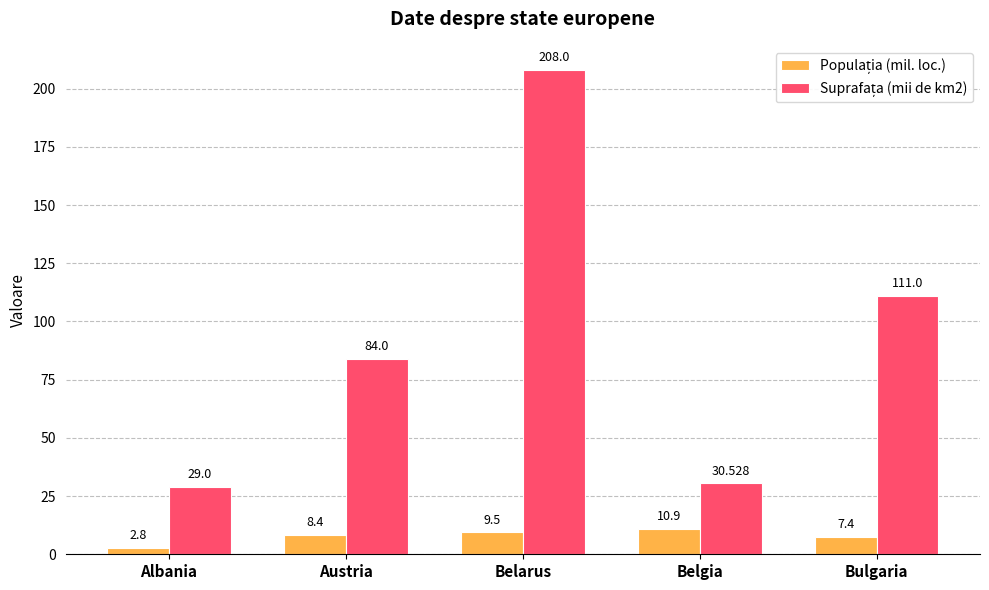

At how many categories does at least one series exceed 47?

3